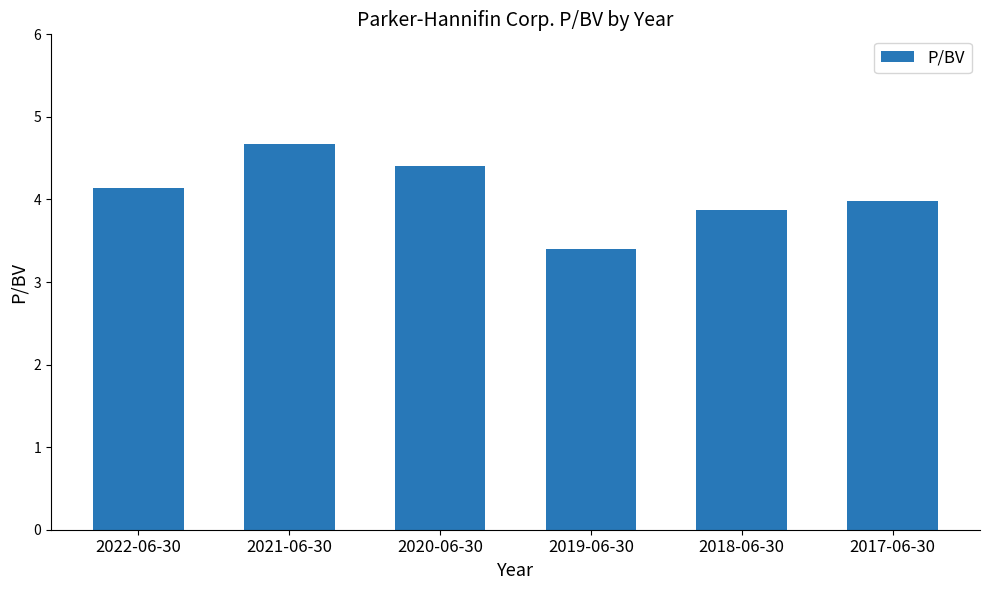

What is the maximum value shown in the chart?

4.7